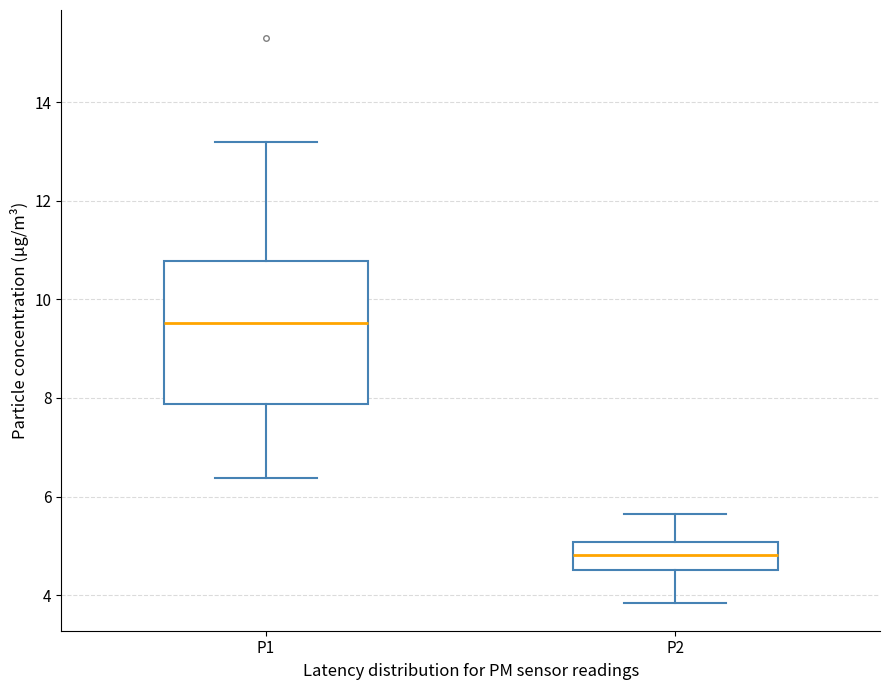

Which box has the lowest median line?

P2